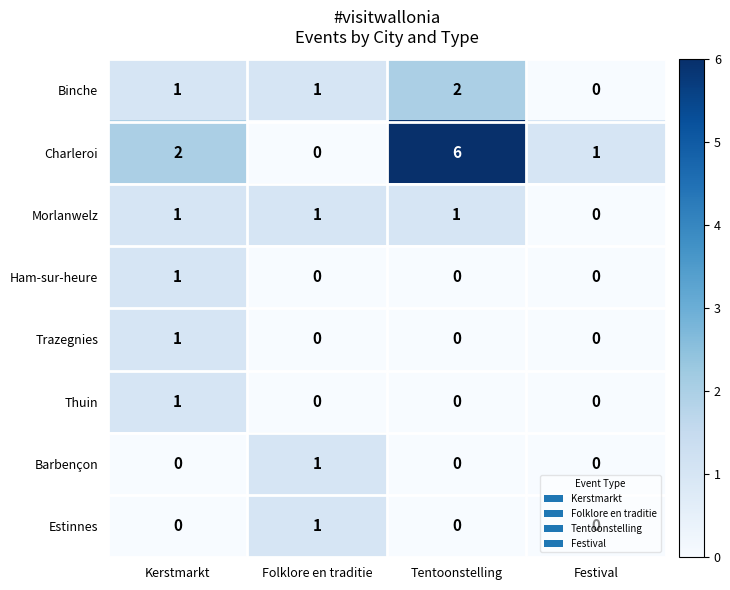

What is the difference between the highest and lowest values at Festival?

1